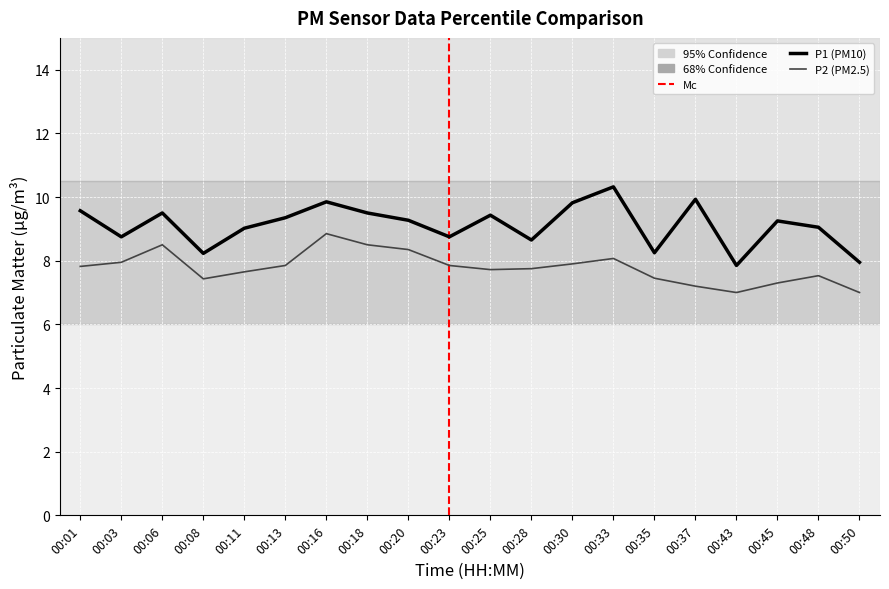

What is the difference between the maximum and minimum values in the P1 (PM10) series?

2.5